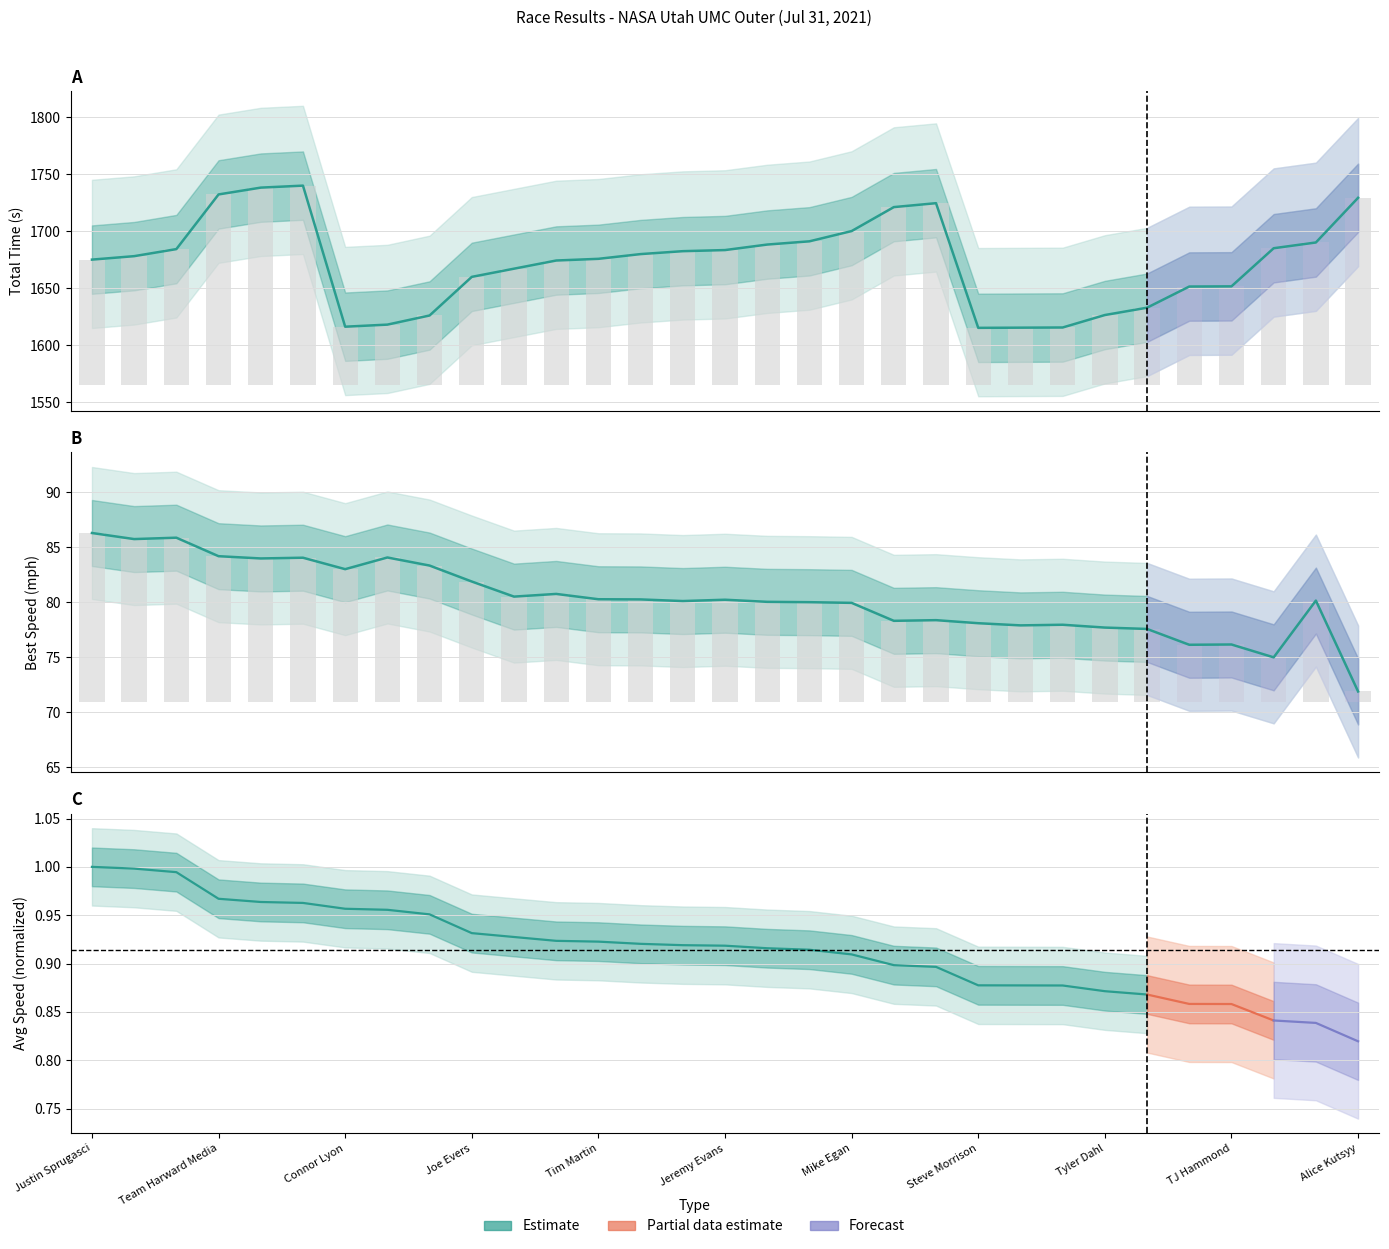

At 20, list the series in order from largest to smallest.

Total Time, Best Speed